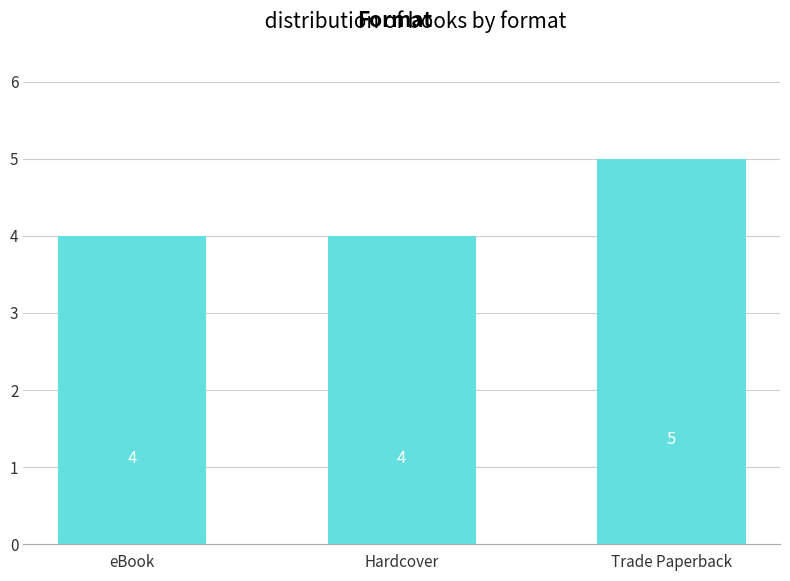

What is the smallest value displayed?

4